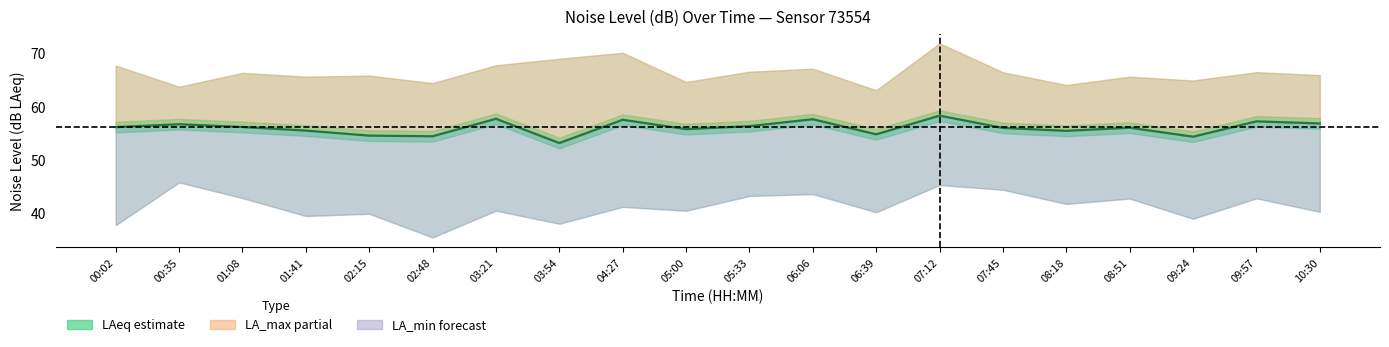

How many interior local peaks (higher than both neighbors) does the data have?

7